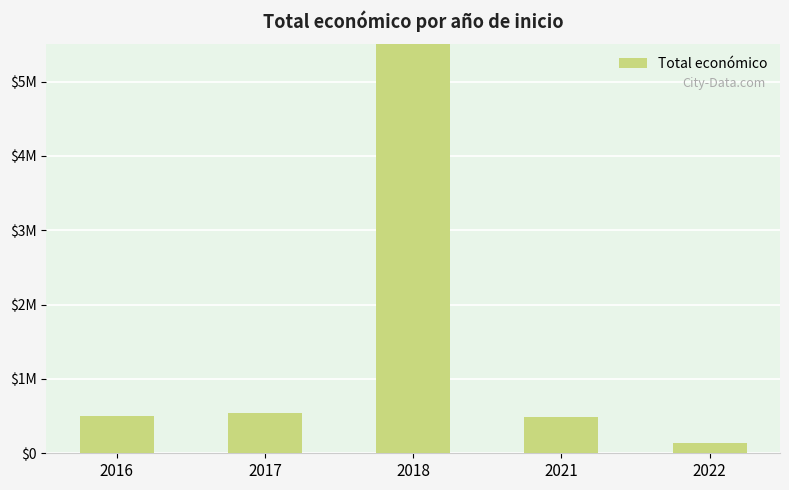

Is it true that the value at 2017 is 540569?

True